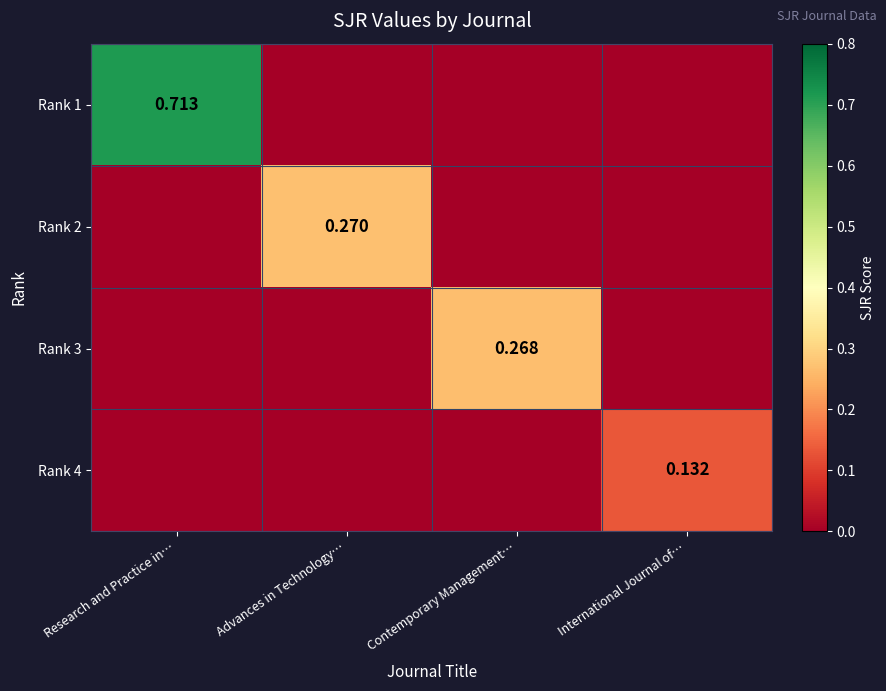

Which category has the highest value in the Rank 3 series?

Contemporary Management…